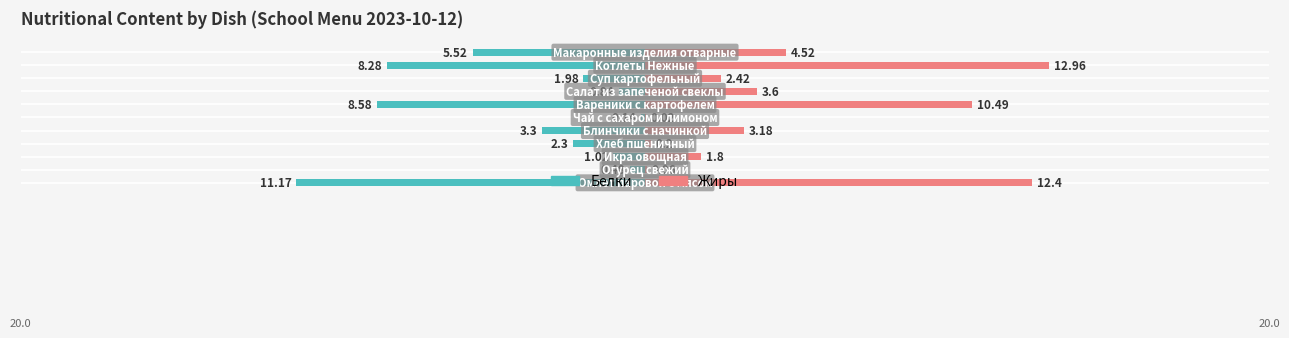

Which series has the largest total across all categories?

Жиры